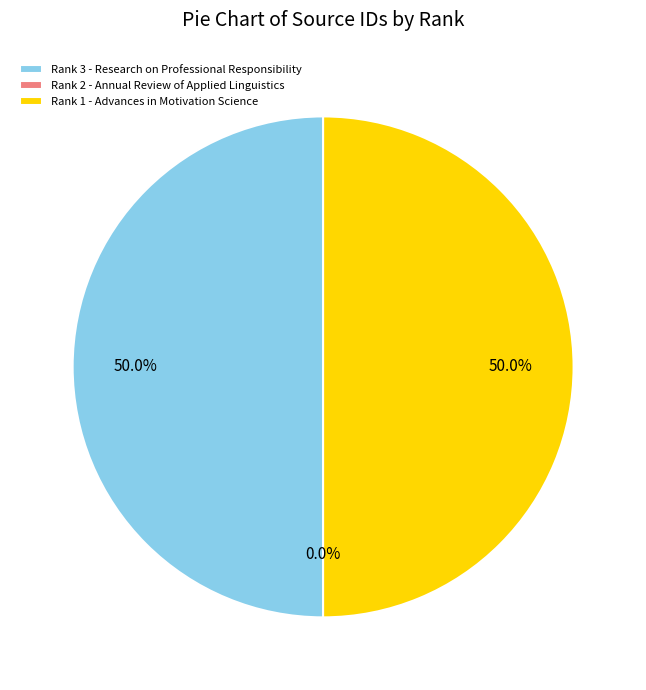

What portion of the pie excludes Rank 3 - Research on Professional Responsibility?

50.0%